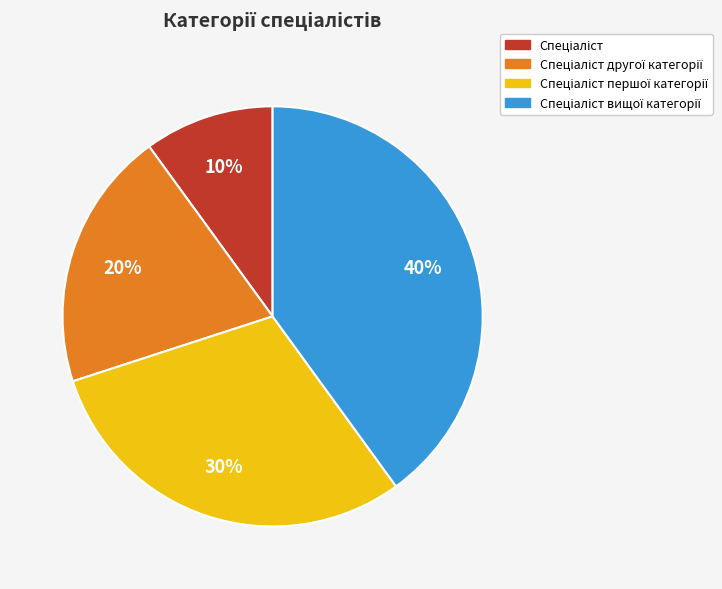

Is there a majority slice in this chart?

No